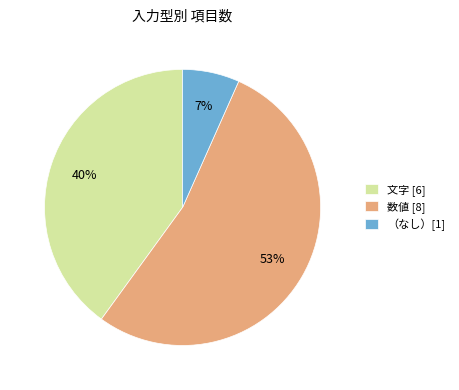

Rank the categories by value from lowest to highest.

（なし）[1], 文字 [6], 数値 [8]